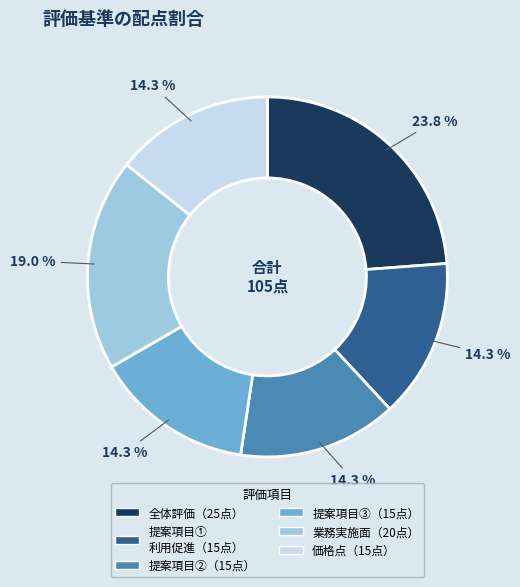

Is there a majority slice in this chart?

No